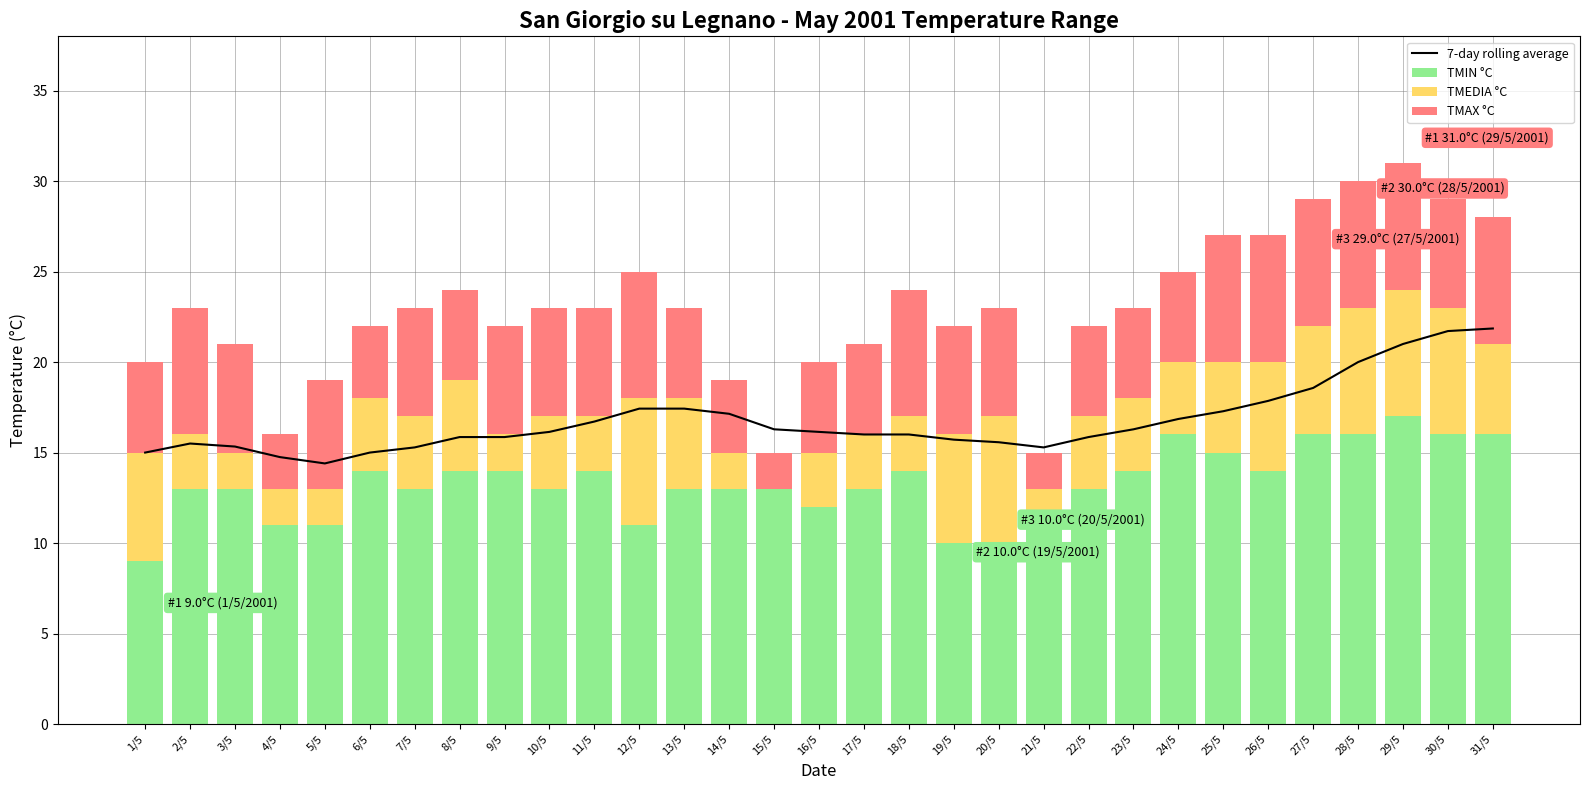

How many positive values does the TMEDIA °C series have?

30